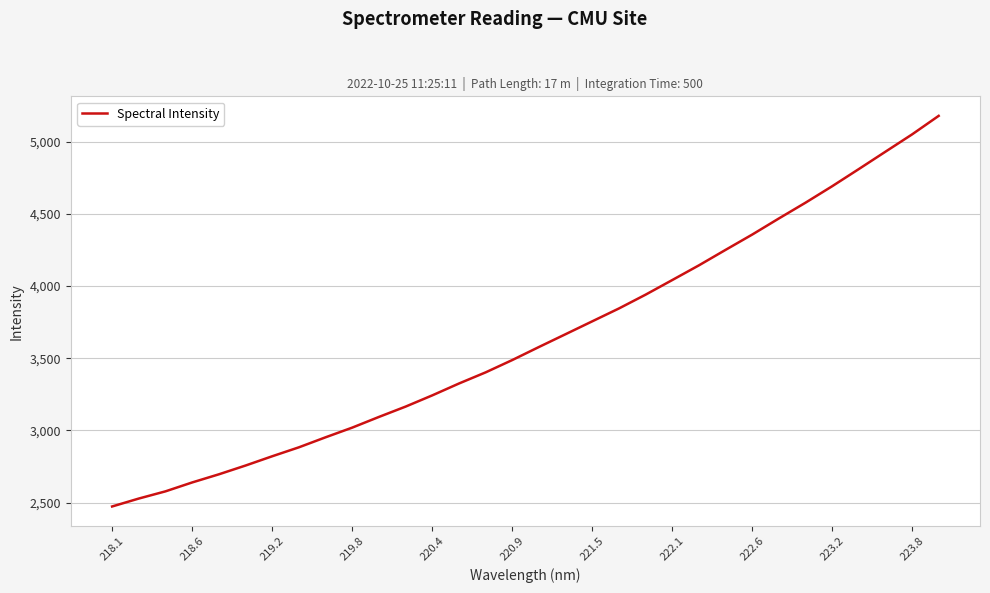

What is the difference between the maximum and minimum values?

2704.7